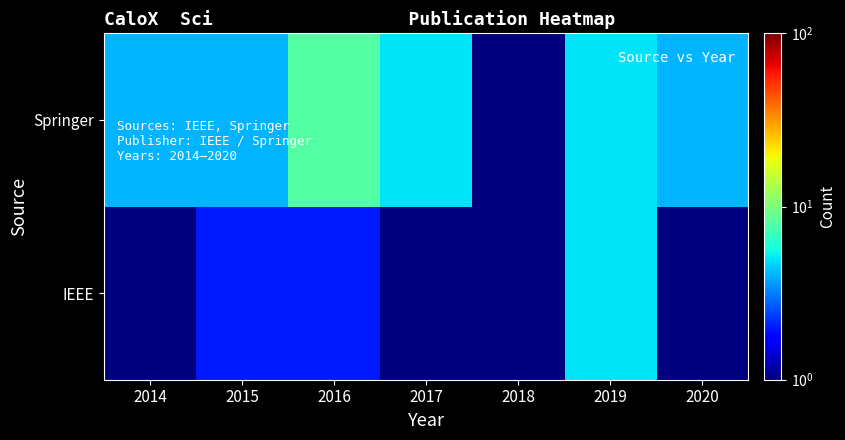

How many series are shown in this chart?

2